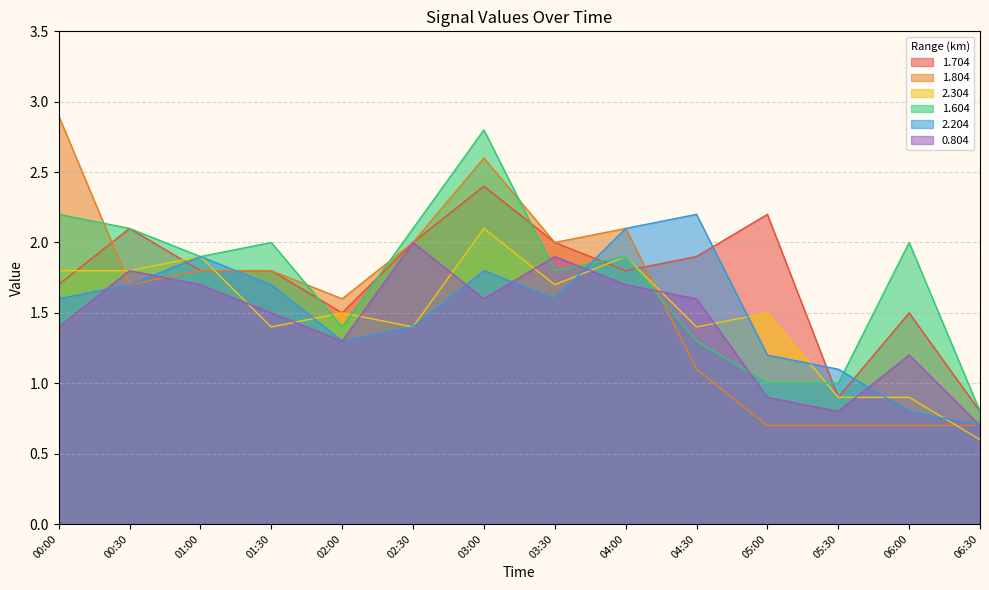

At which category is the sum across all series the highest?

03:00